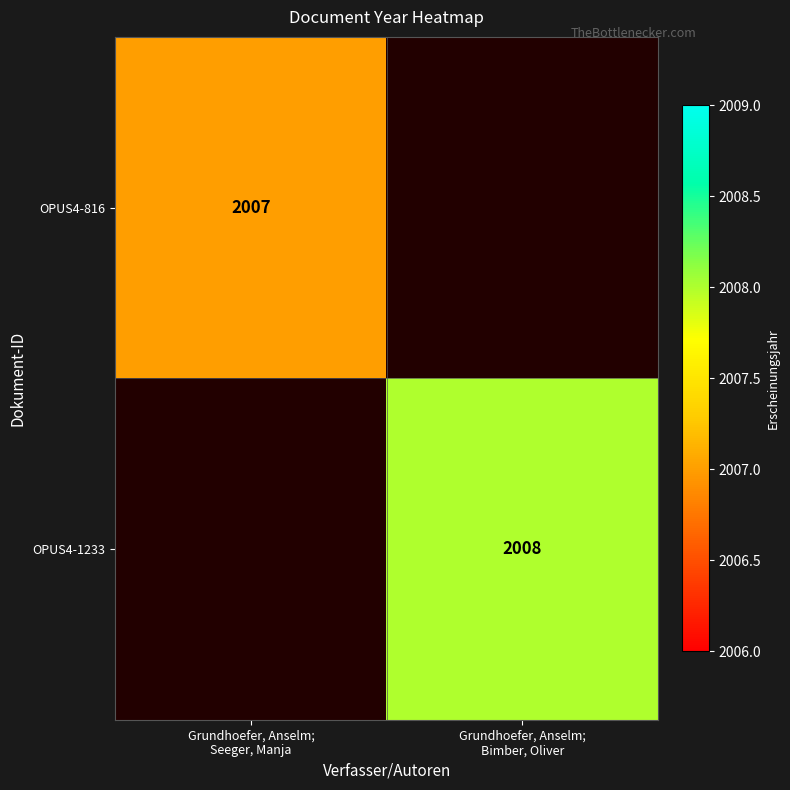

What is the minimum value shown in the chart?

2007.0